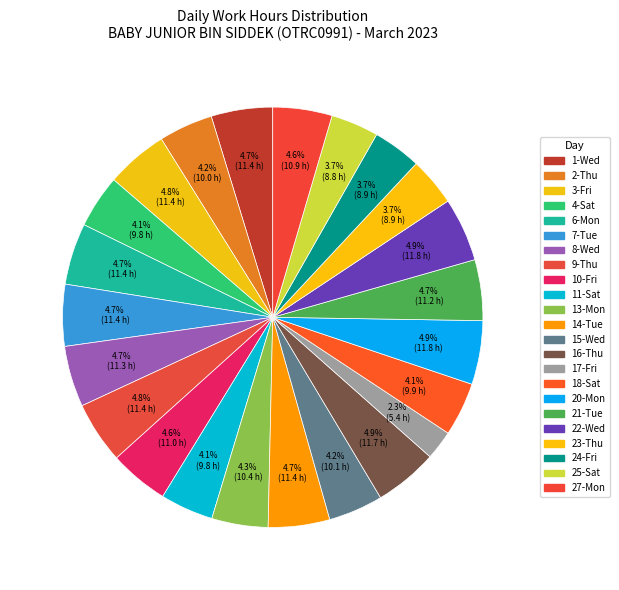

Which slice is the smallest?

17-Fri